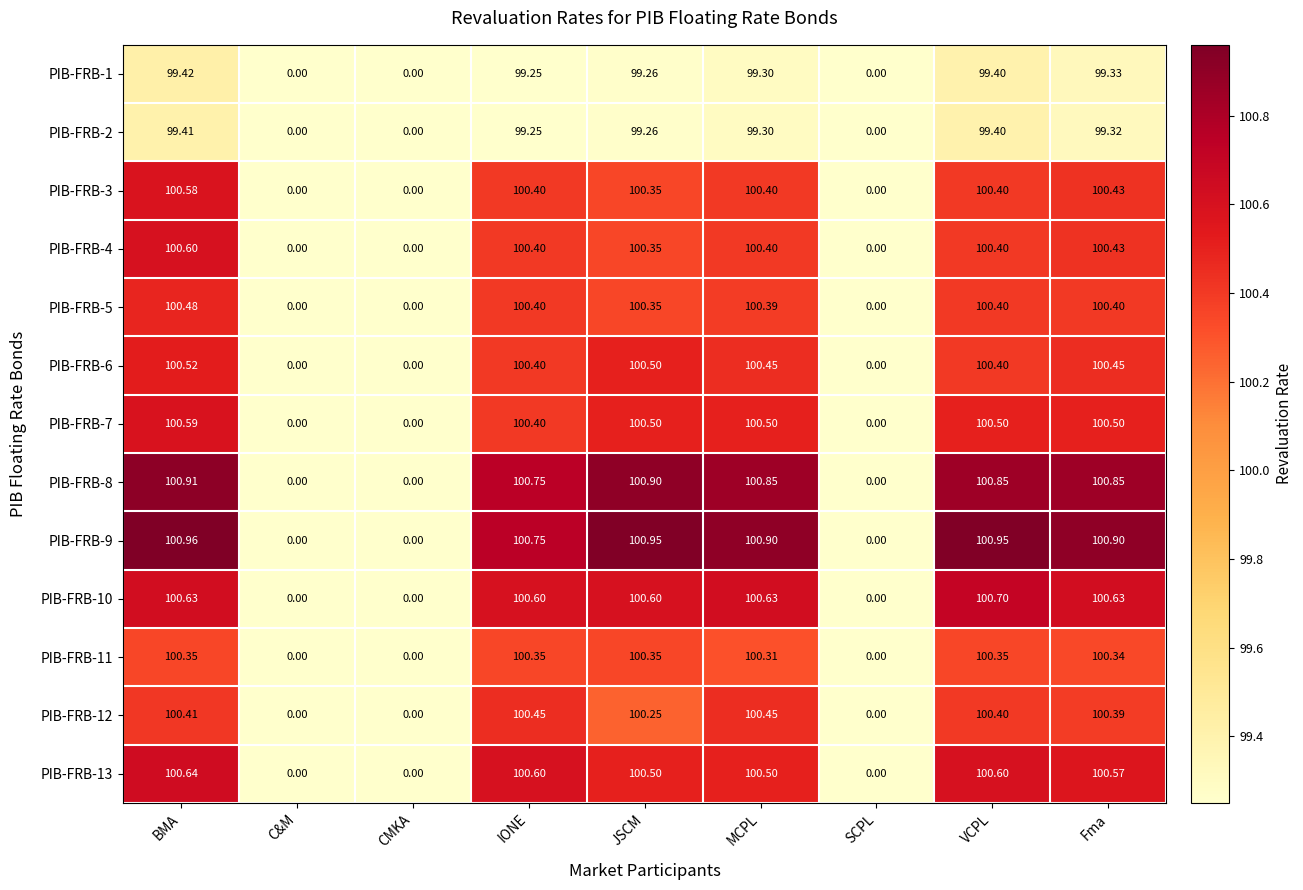

Where does the PIB-FRB-9 series first go above 100?

BMA